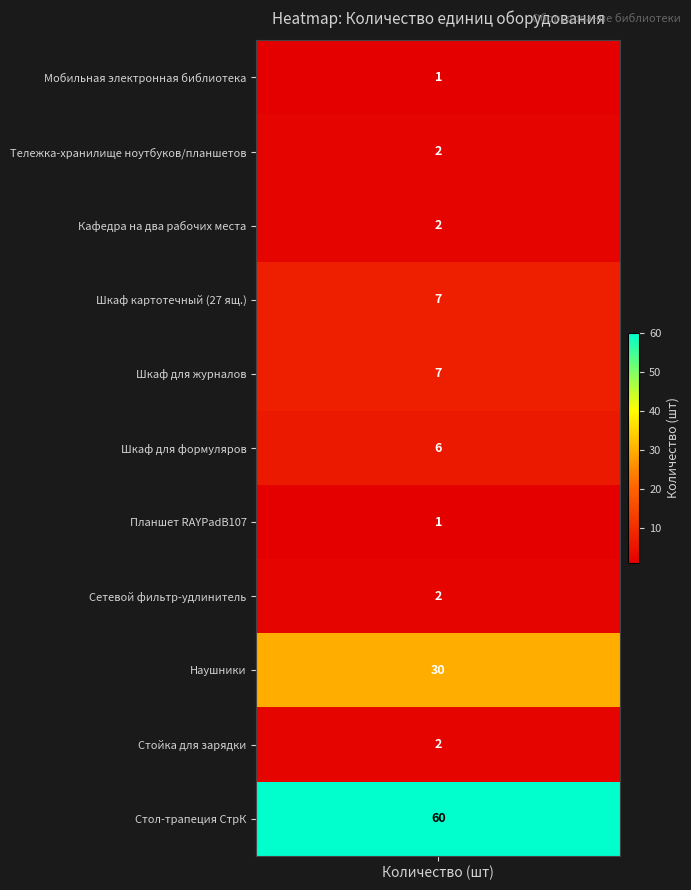

What is the greatest value displayed?

60